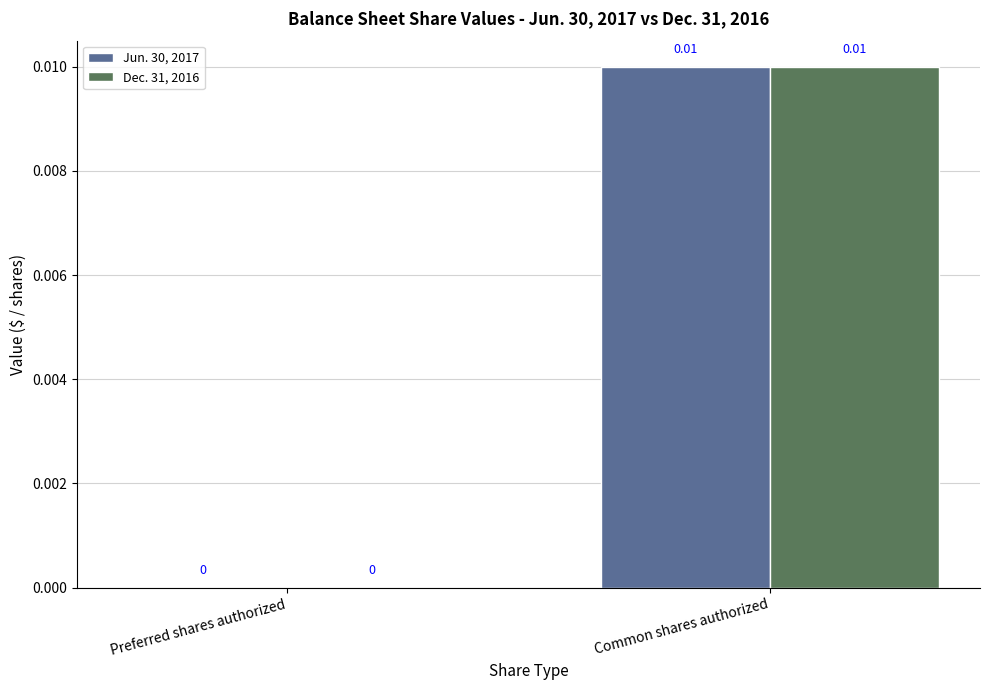

Where is Dec. 31, 2016 nearest to the value 0?

Preferred shares authorized